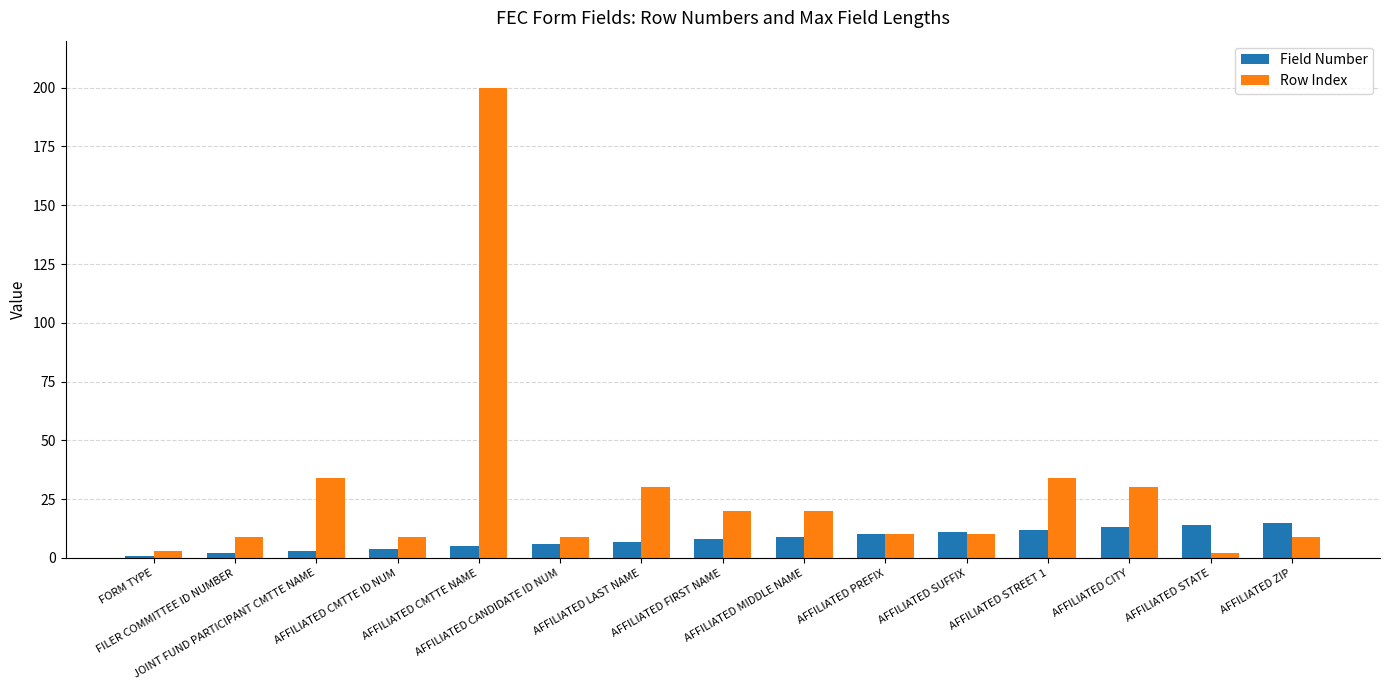

At which category is the sum across all series the highest?

AFFILIATED CMTTE NAME